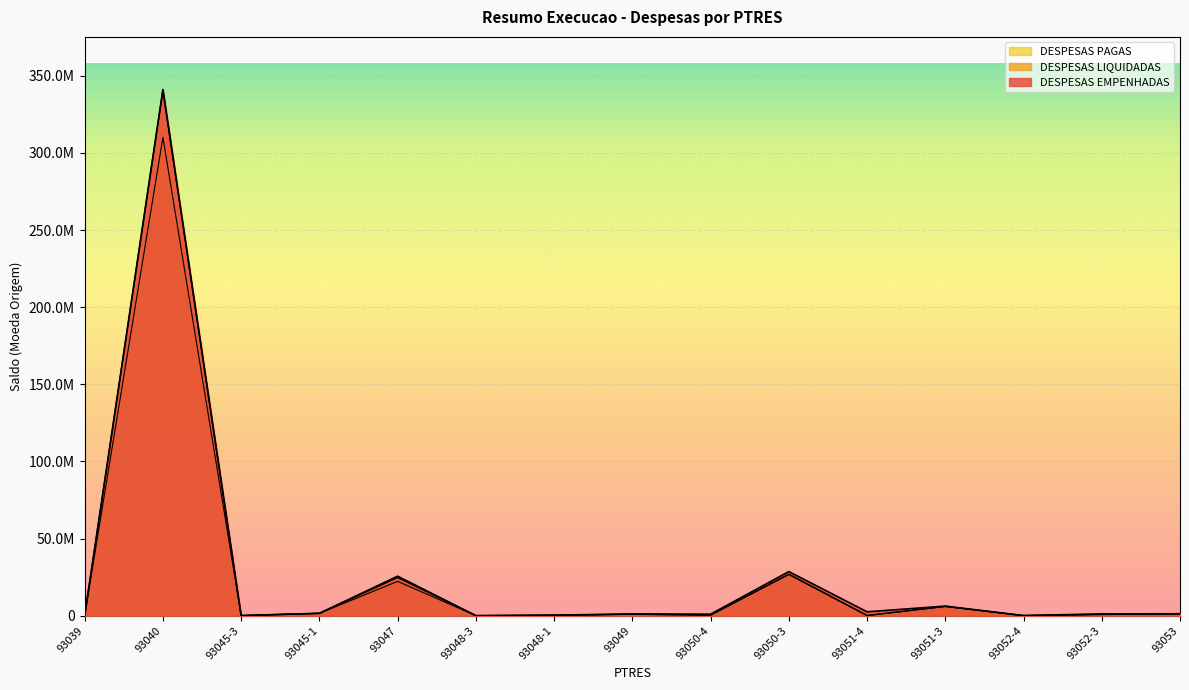

True or false: DESPESAS PAGAS and DESPESAS EMPENHADAS intersect in this chart.

False